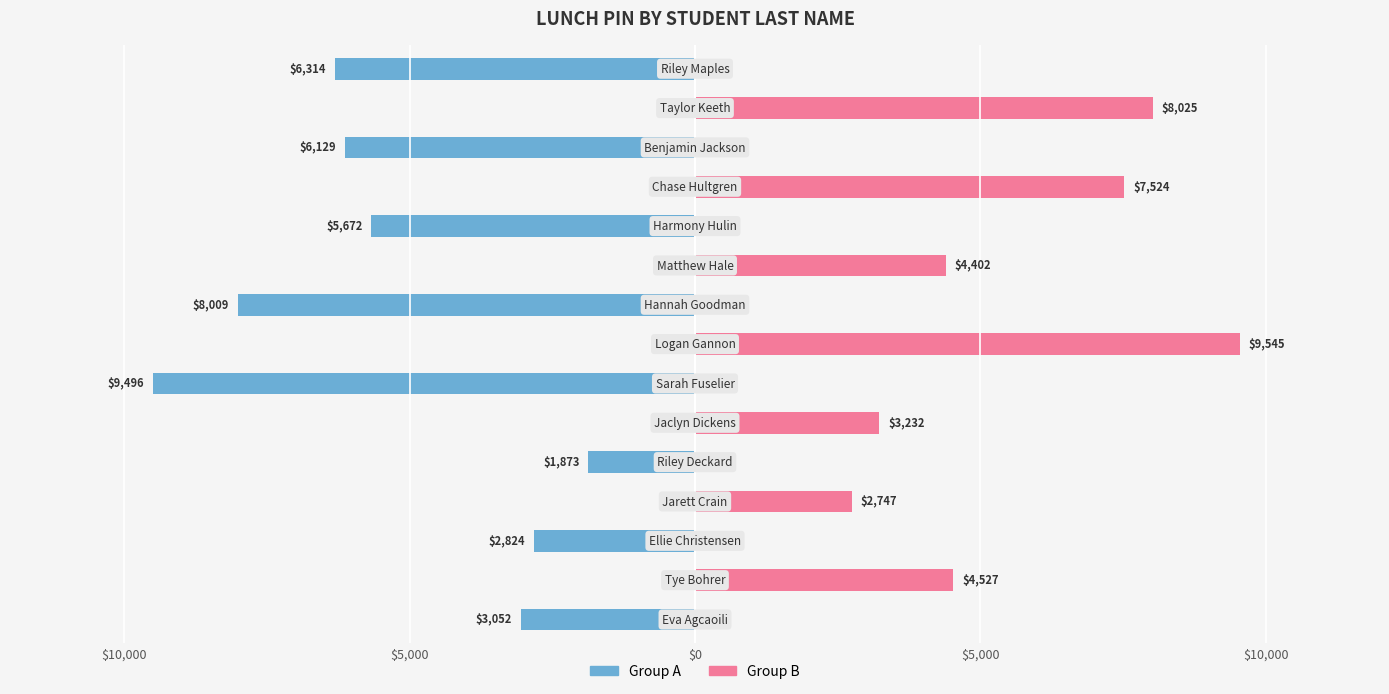

Which series changed the most between $0 and 11?

Group B